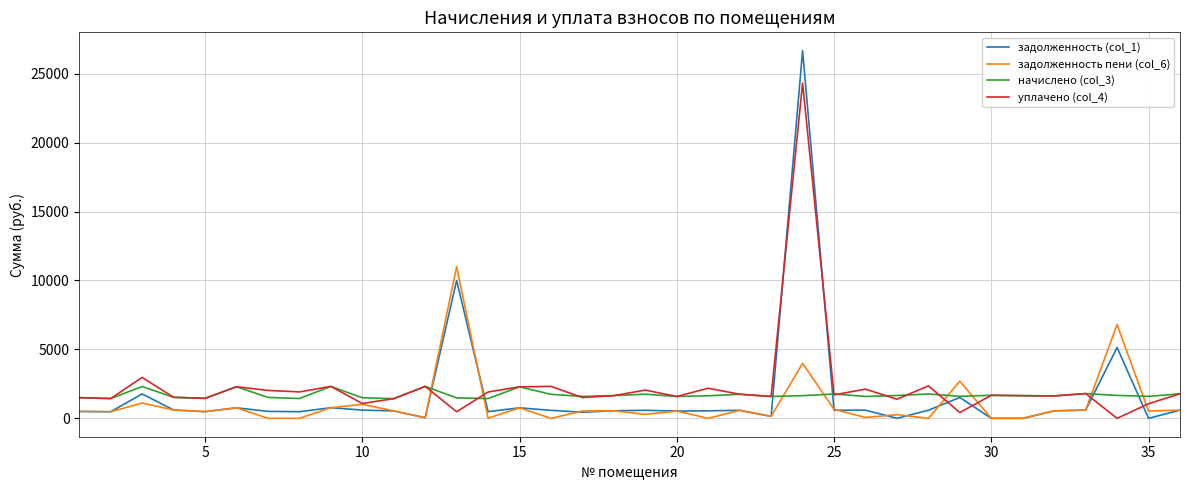

Which series has the largest total across all categories?

уплачено (col_4)